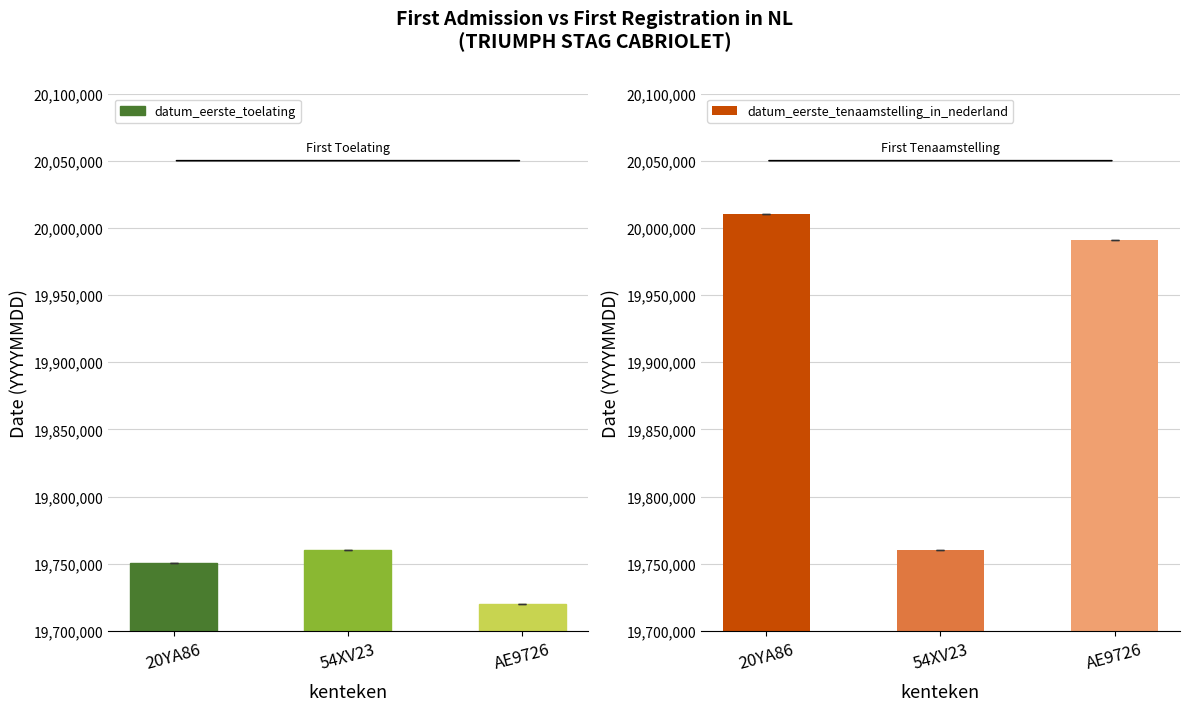

Rank the categories by datum_eerste_tenaamstelling_in_nederland value from lowest to highest.

54XV23, AE9726, 20YA86